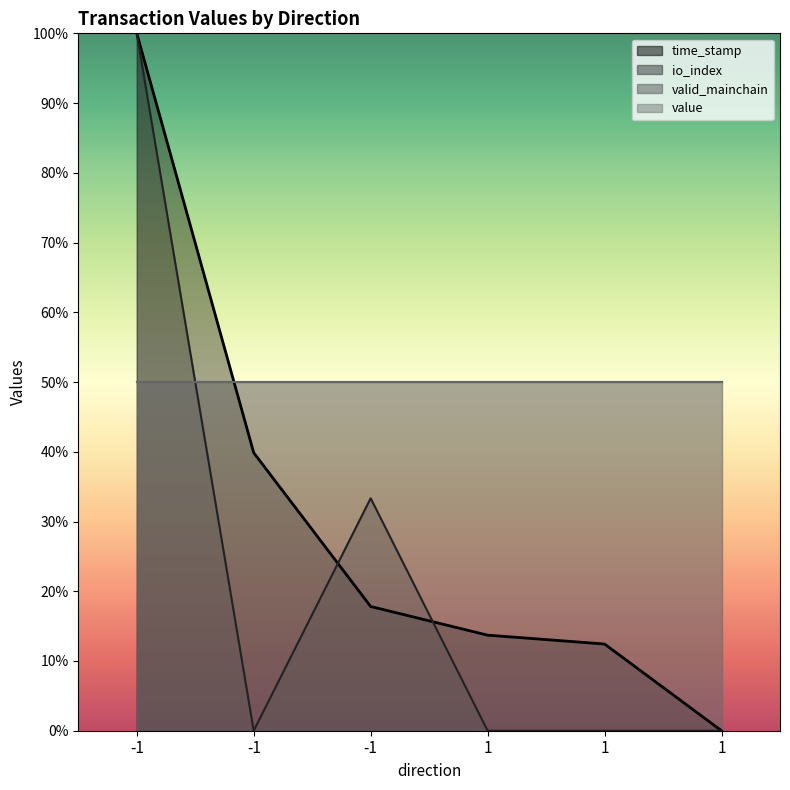

At which category does io_index reach its first local peak?

-1